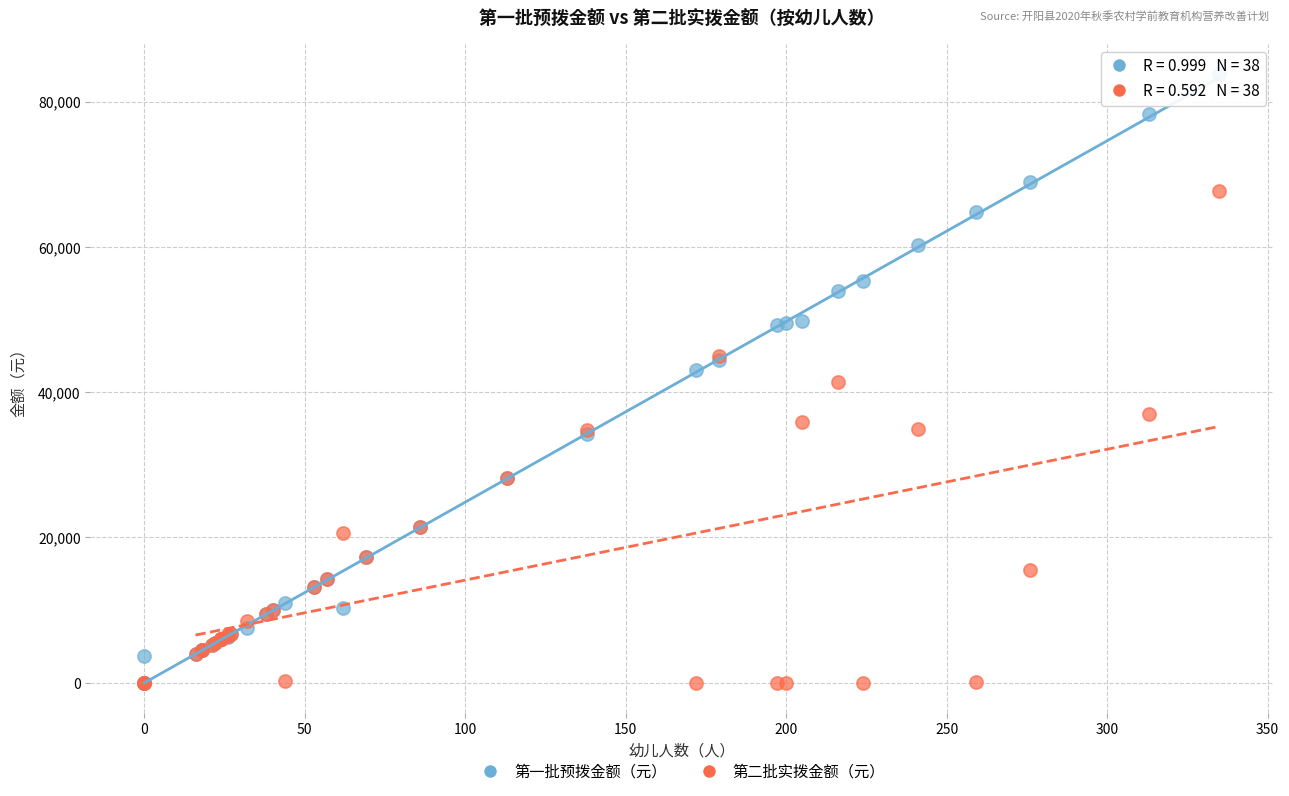

What are all the series names shown in the legend?

第一批预拨金额（元）, 第二批实拨金额（元）